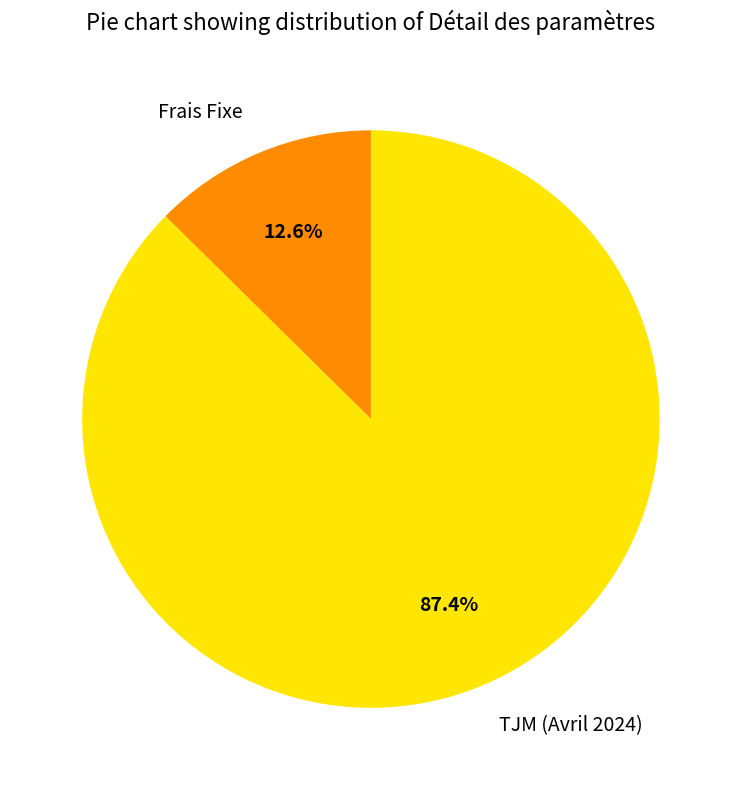

What percentage is NOT represented by Frais Fixe?

87.4%